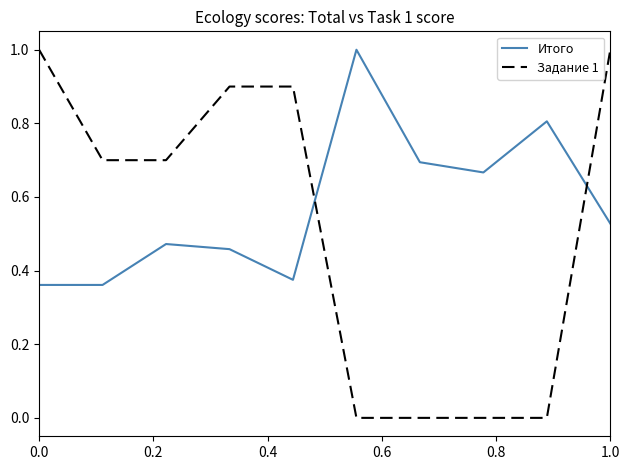

Count the number of categories in the chart.

10